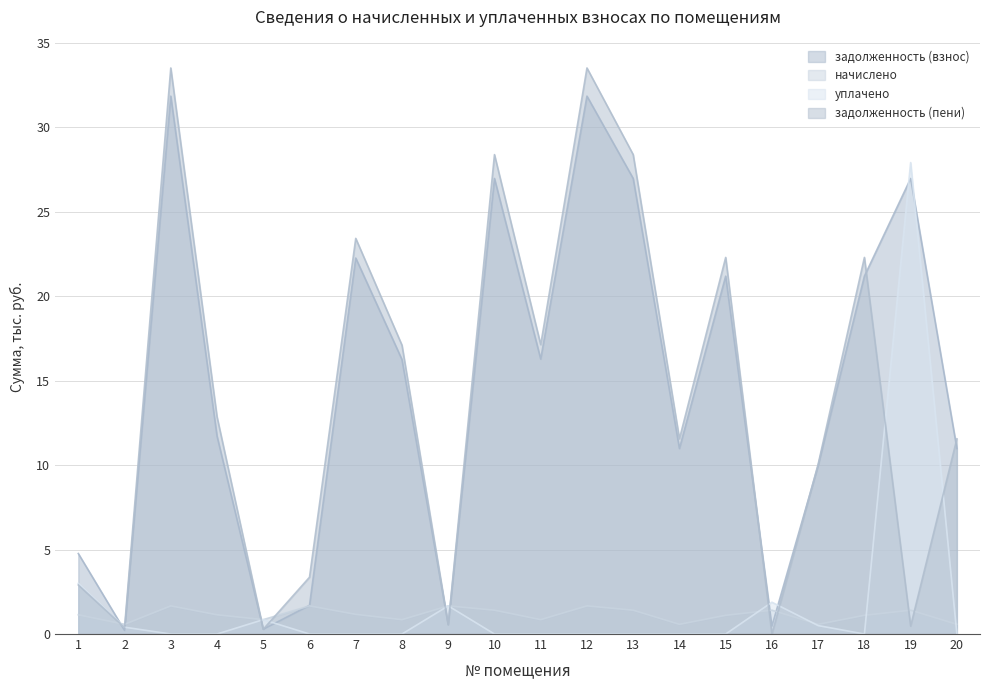

True or false: начислено and уплачено cross at least once.

True